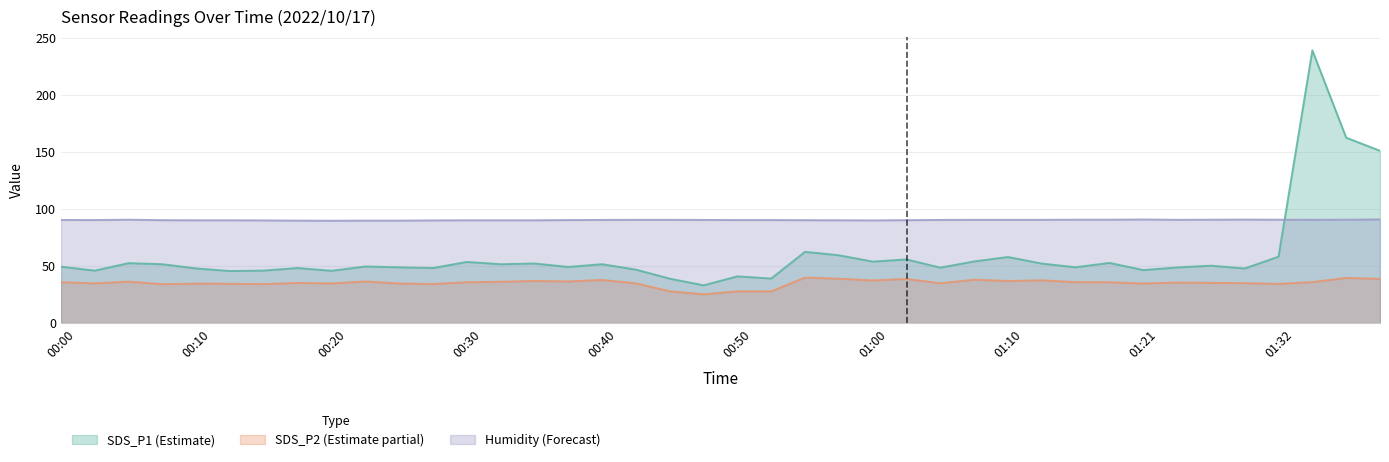

What is the difference between the SDS_P1 values at 00:10 and 01:15?

1.0